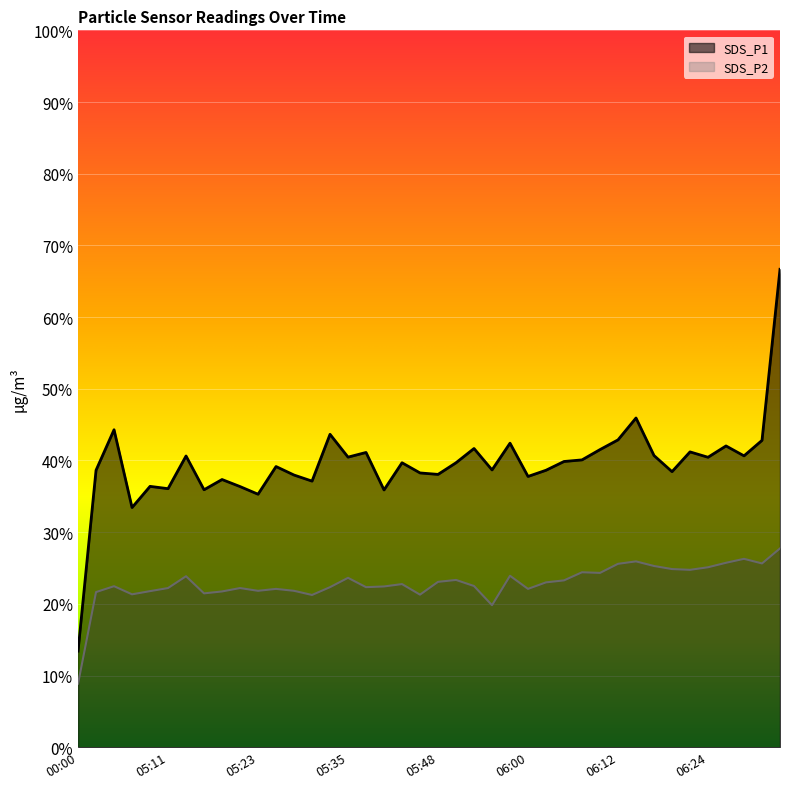

Which label corresponds to the smallest value in the chart?

00:00